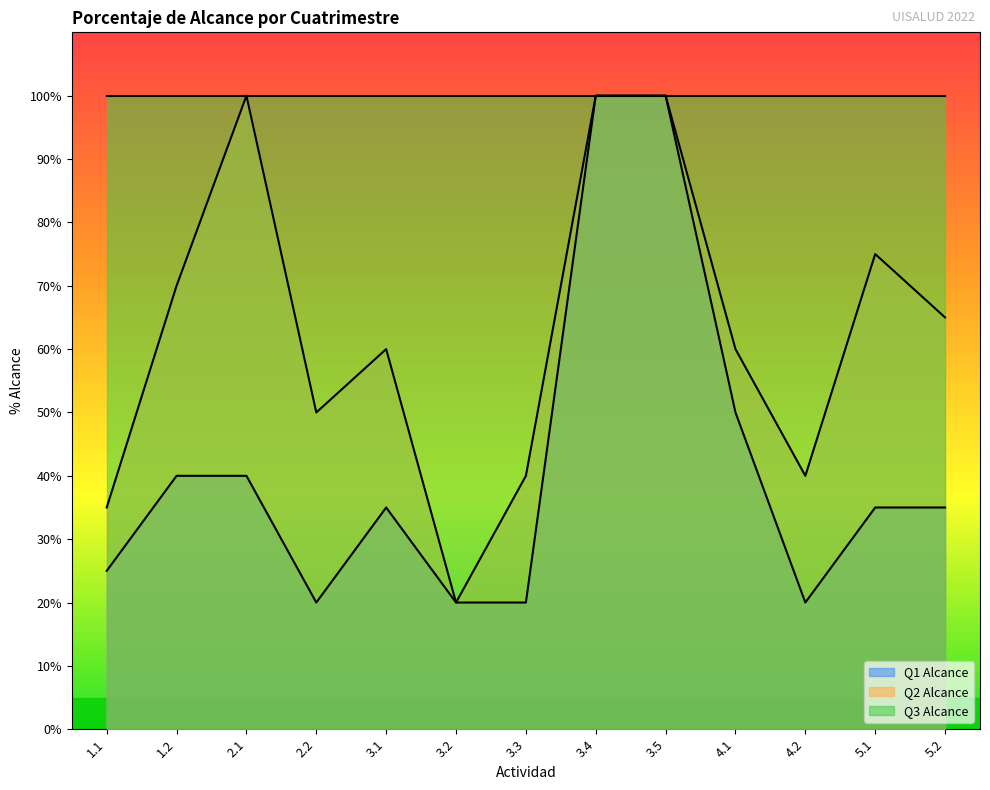

What is the difference between the Q1 Alcance values at 1.2 and 2.2?

0.2